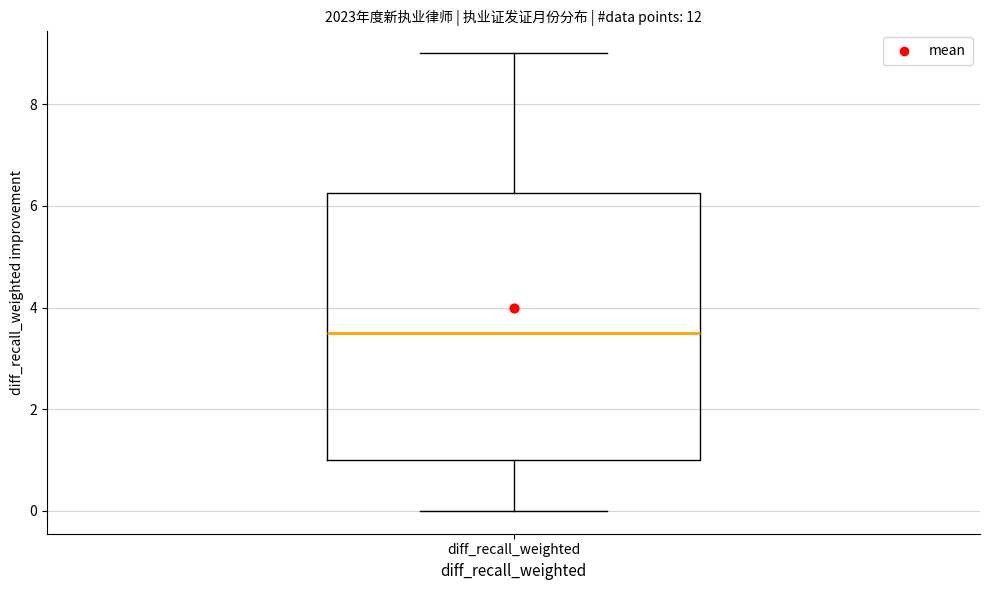

Where is the lower edge of the box for diff_recall_weighted on the y-axis? The values are not printed on the chart, so give them approximately, as read against the axis.

1.0